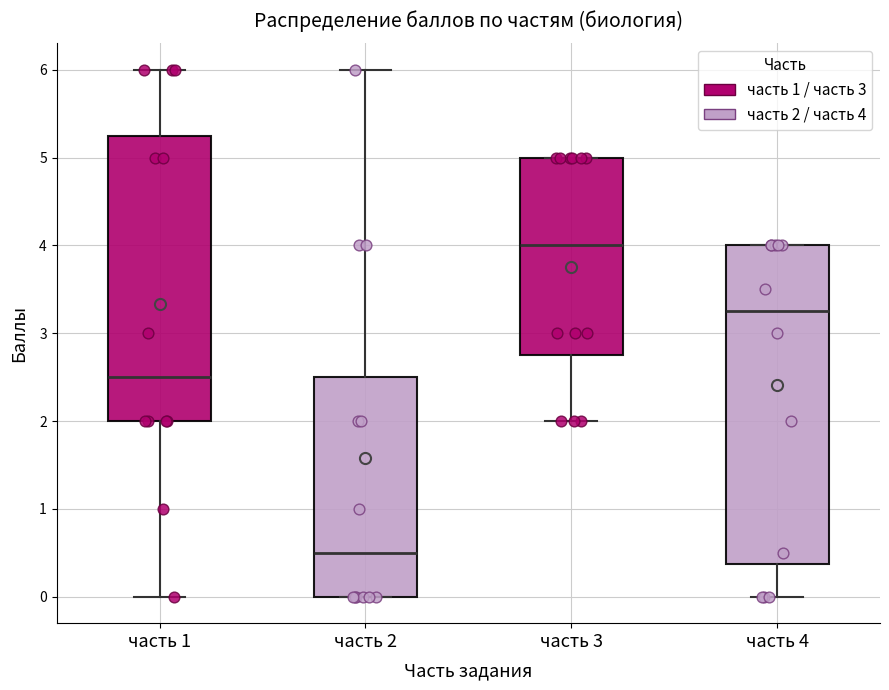

Which box is the tallest, from its lower edge to its upper edge?

часть 4